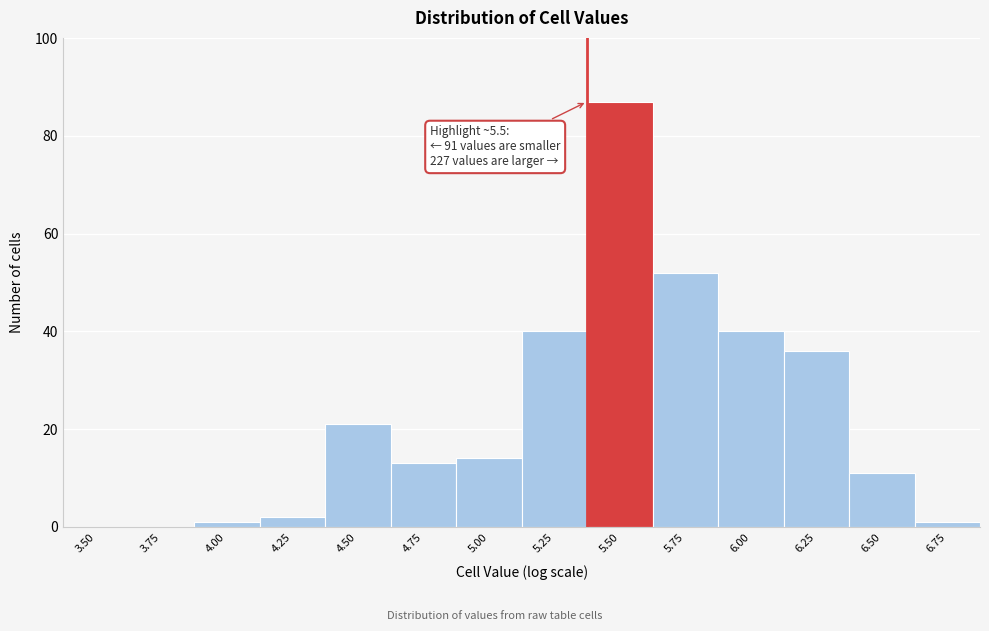

Reading left to right, extract all data points from this chart.

3.50=0	3.75=0	4.00=1	4.25=2	4.50=21	4.75=13	5.00=14	5.25=40	5.50=87	5.75=52	6.00=40	6.25=36	6.50=11	6.75=1